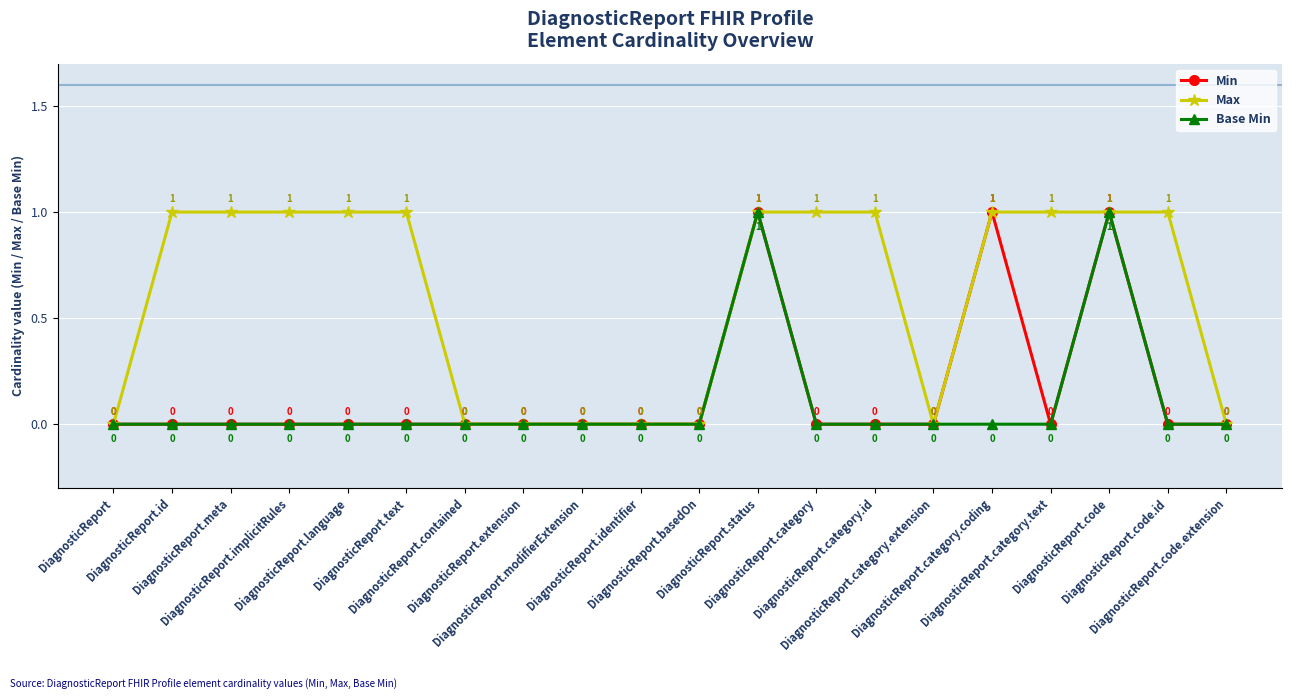

How many data points does each series have?

20